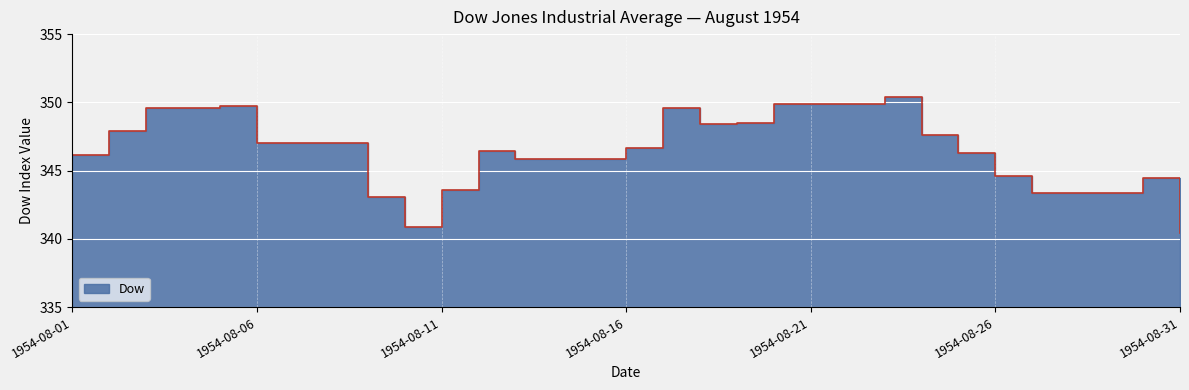

Rank the categories by value from lowest to highest.

1954-08-31, 1954-08-10, 1954-08-09, 1954-08-27, 1954-08-28, 1954-08-29, 1954-08-11, 1954-08-30, 1954-08-26, 1954-08-13, 1954-08-14, 1954-08-15, 1954-08-01, 1954-08-25, 1954-08-12, 1954-08-16, 1954-08-06, 1954-08-07, 1954-08-08, 1954-08-24, 1954-08-02, 1954-08-18, 1954-08-19, 1954-08-03, 1954-08-04, 1954-08-17, 1954-08-05, 1954-08-20, 1954-08-21, 1954-08-22, 1954-08-23